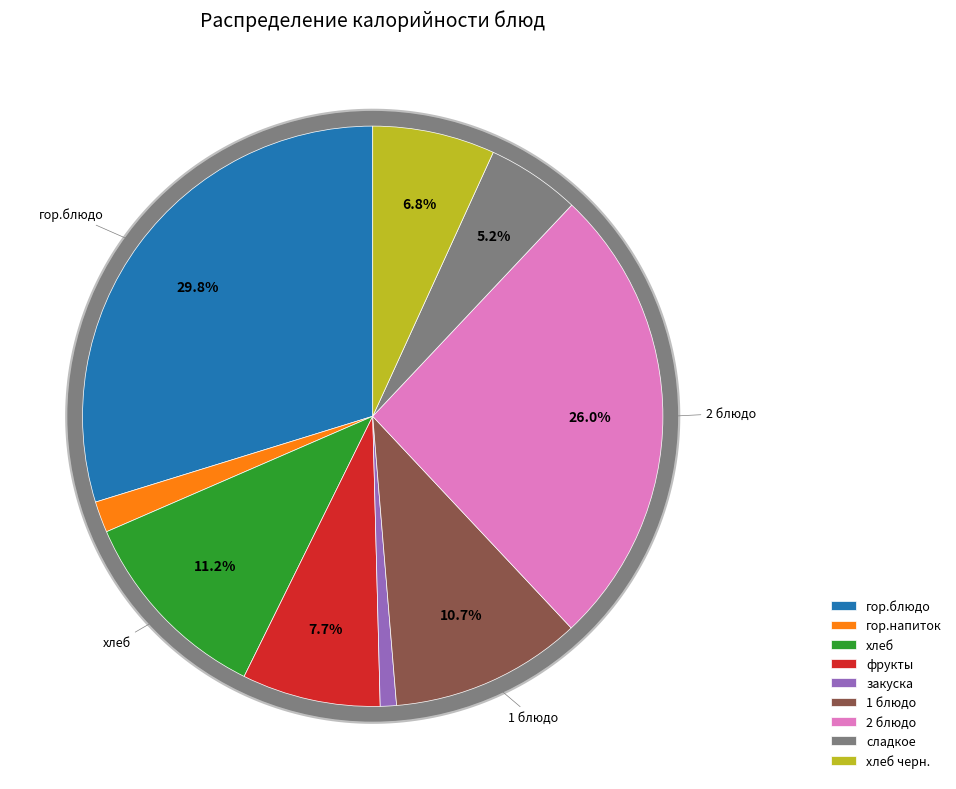

Which category has the smallest portion of the pie?

закуска